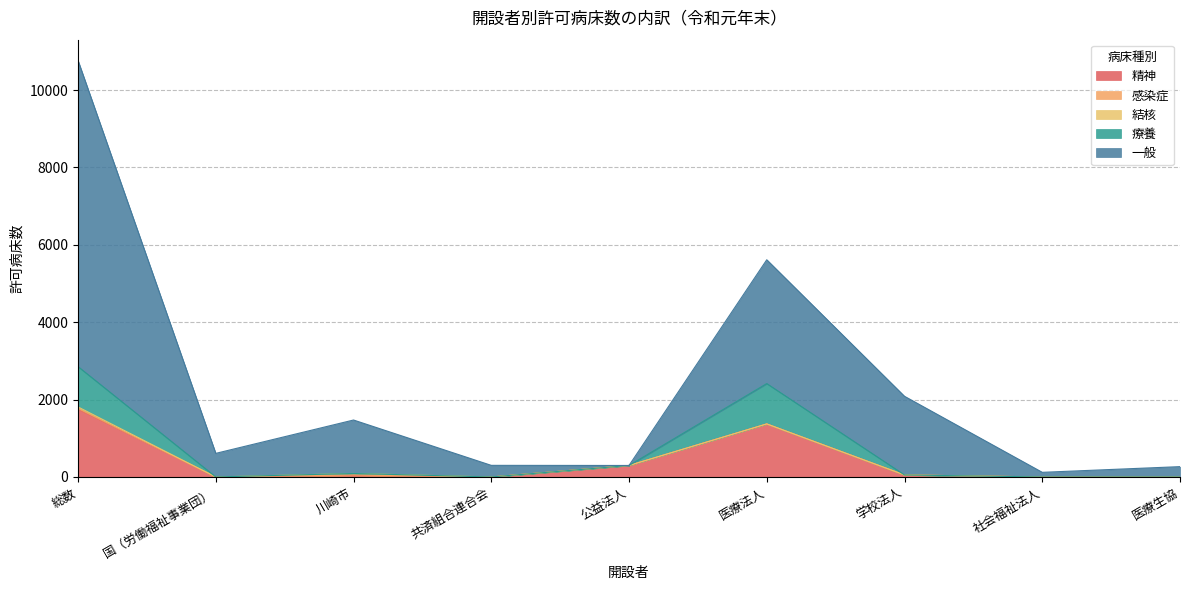

What is the approximate value of 精神 at 公益法人?

297